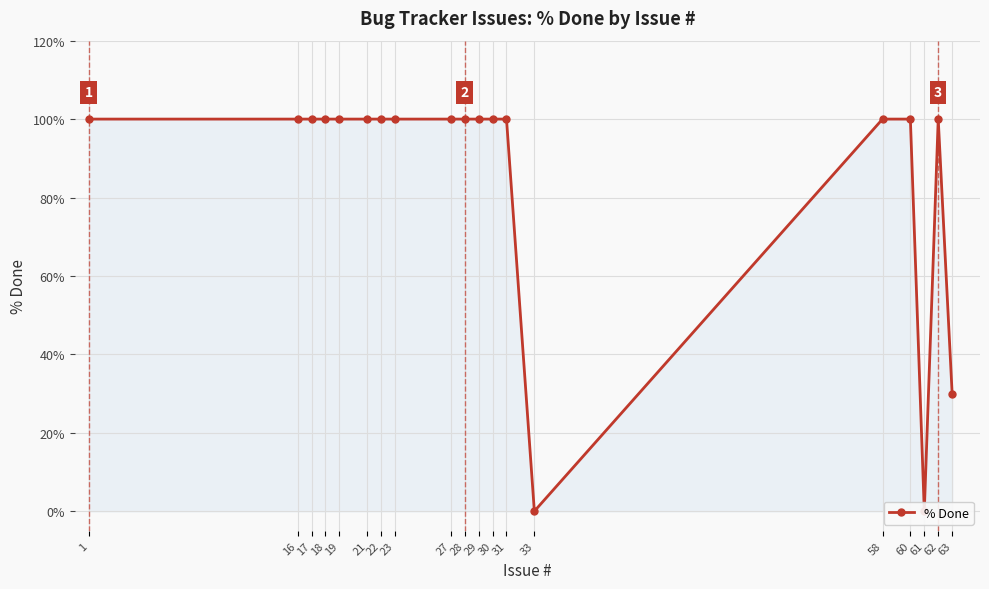

Reading left to right, list all the values displayed in this chart.

1=100	16=100	17=100	18=100	19=100	21=100	22=100	23=100	27=100	28=100	29=100	30=100	31=100	33=0	58=100	60=100	61=0	62=100	63=30